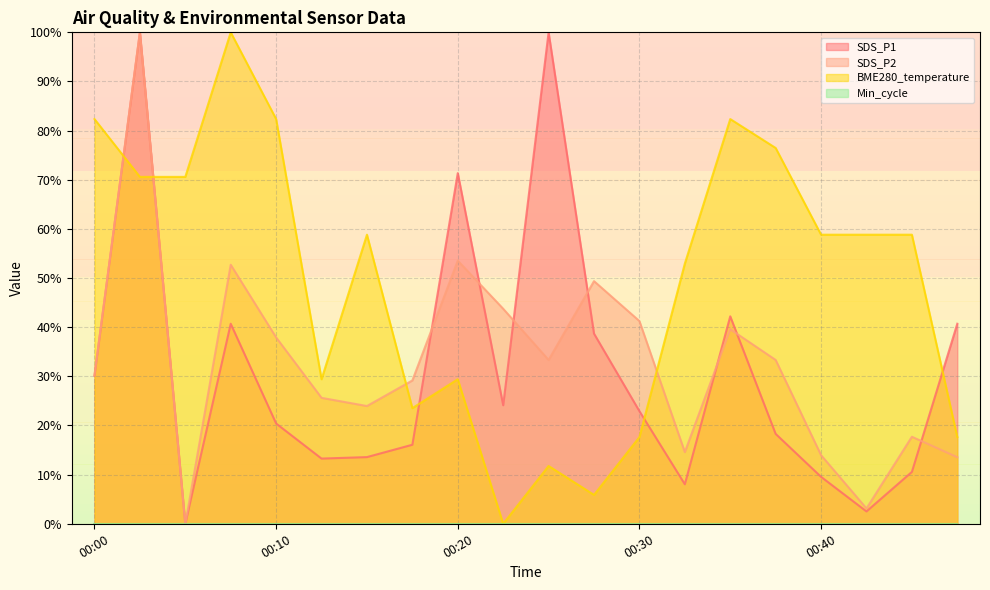

How many times do SDS_P1 and BME280_temperature cross each other?

5